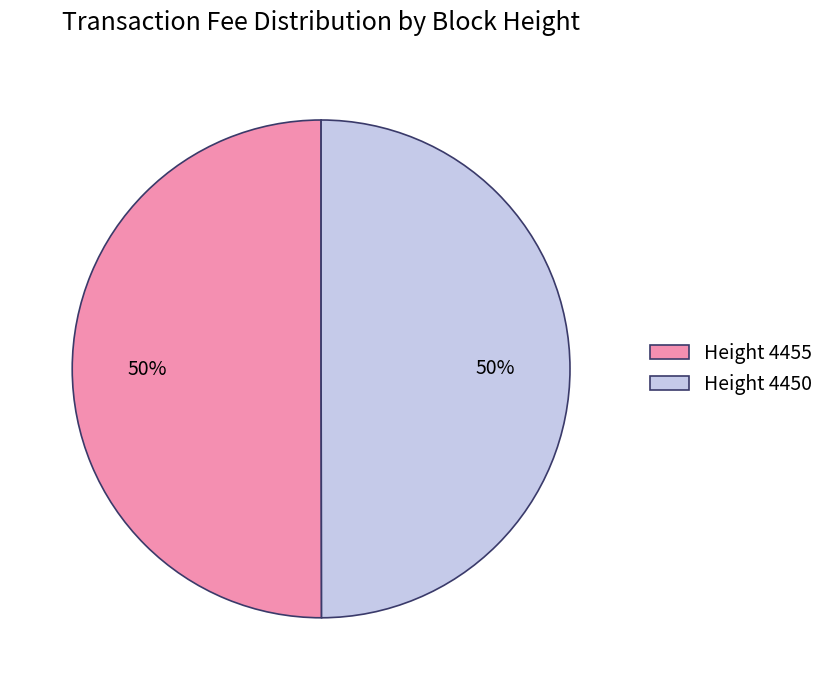

To the nearest percent, what is the average slice percentage?

50%